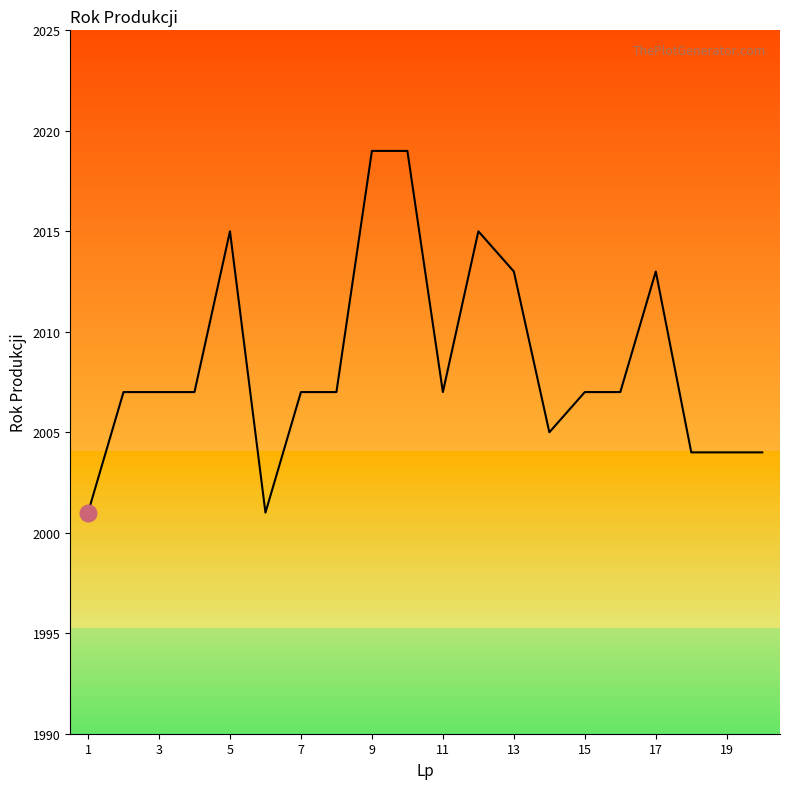

True or false: the data has more than 1 interior local peaks.

True